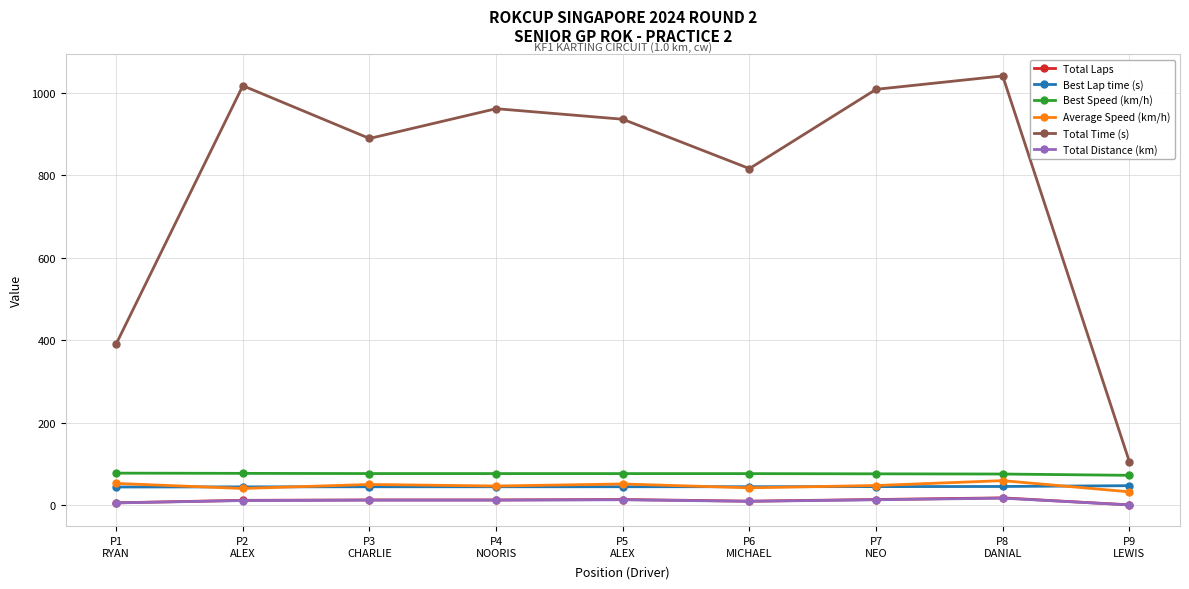

Between P6
MICHAEL and P7
NEO, which series saw the biggest shift?

Total Time (s)